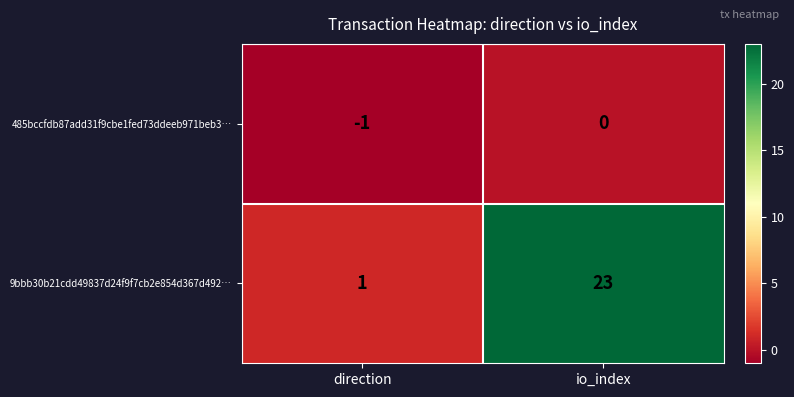

Reading left to right, transcribe all the data shown in this chart.

485bccfdb87add31f9cbe1fed73ddeeb971beb3…: -1	0
9bbb30b21cdd49837d24f9f7cb2e854d367d492…: 1	23